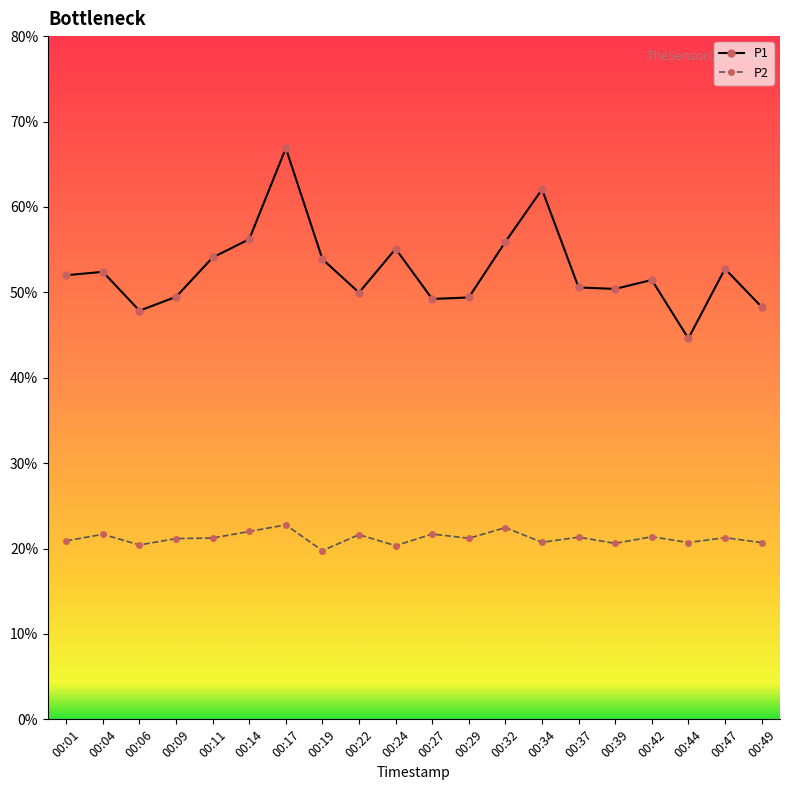

Is the value of P2 at 00:32 greater than the value of P1 at 00:32?

No